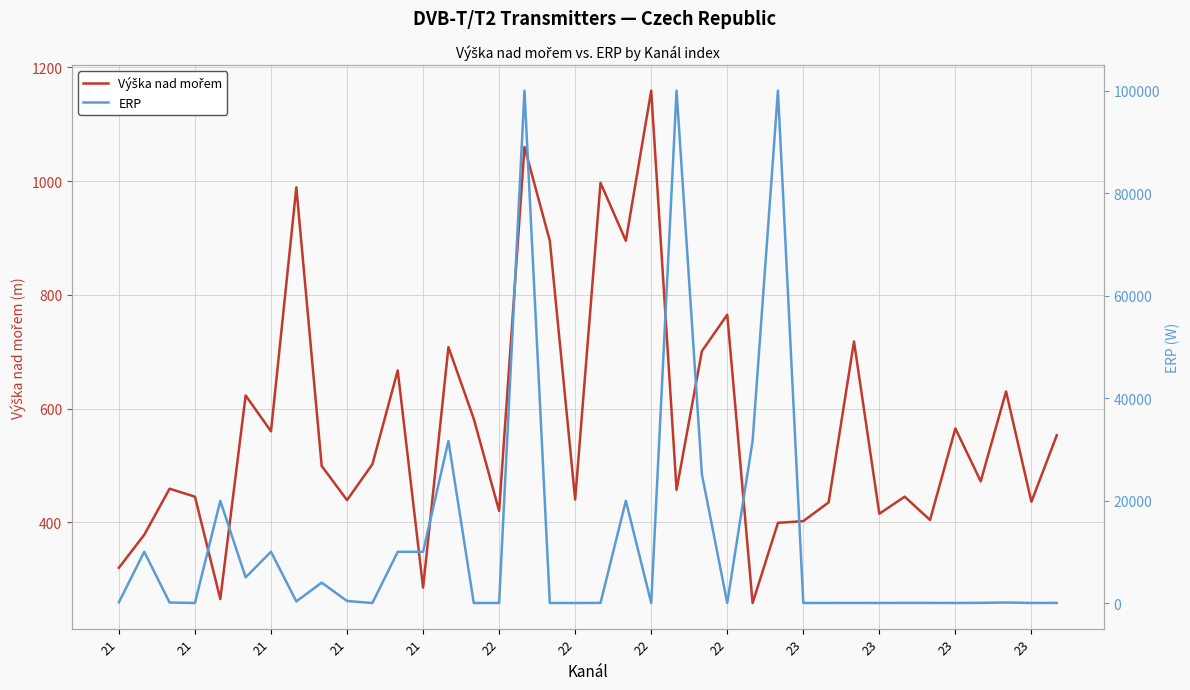

How many values in the Výška nad mořem series are below 499?

19